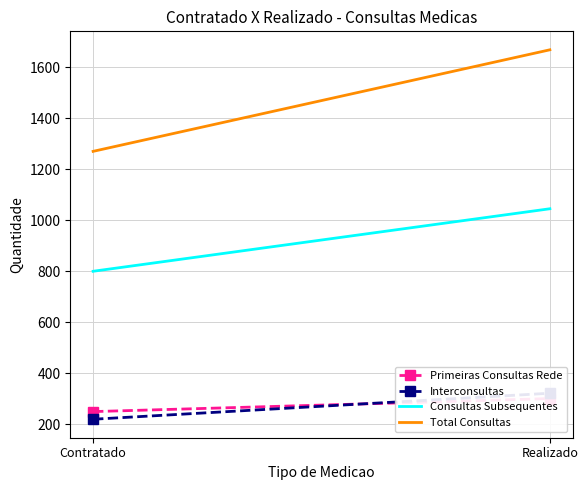

At Contratado, list the series in order from largest to smallest.

Total Consultas, Consultas Subsequentes, Primeiras Consultas Rede, Interconsultas